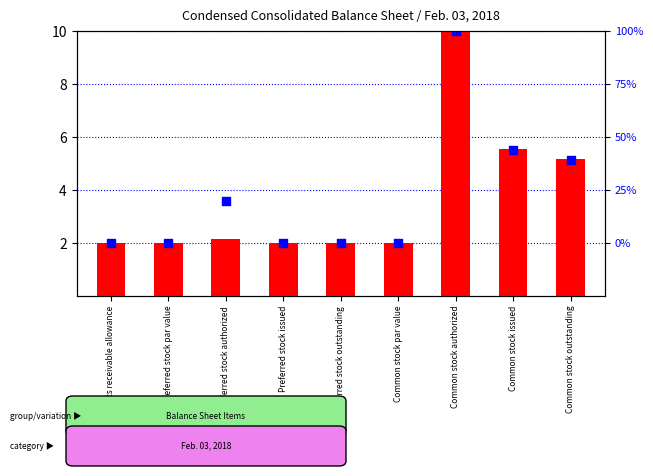

Which series has the widest spread of Y values?

count